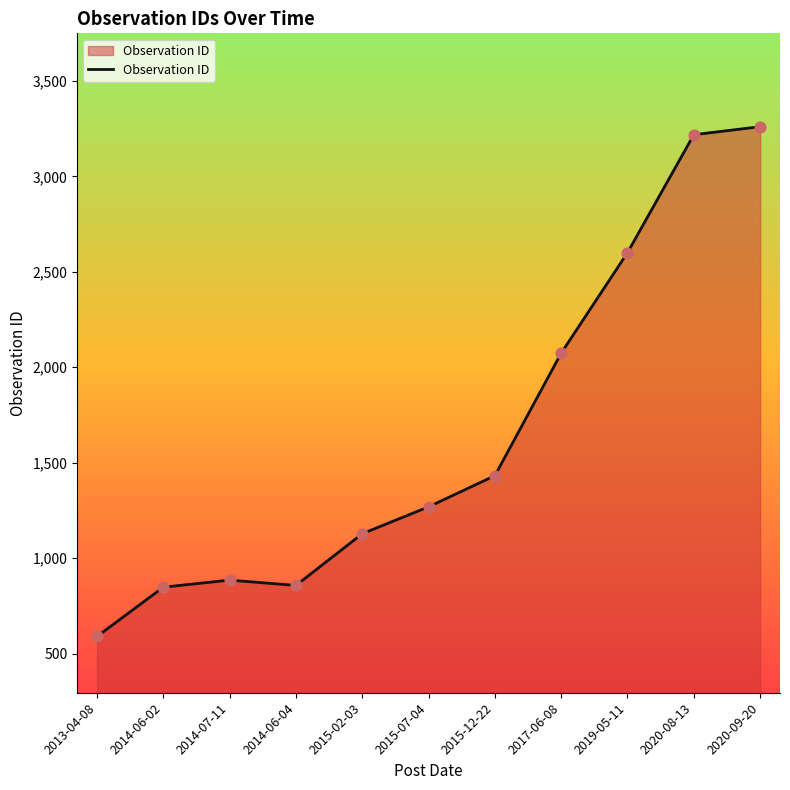

What is the ratio of the value at 2014-06-02 to the value at 2015-07-04?

0.7